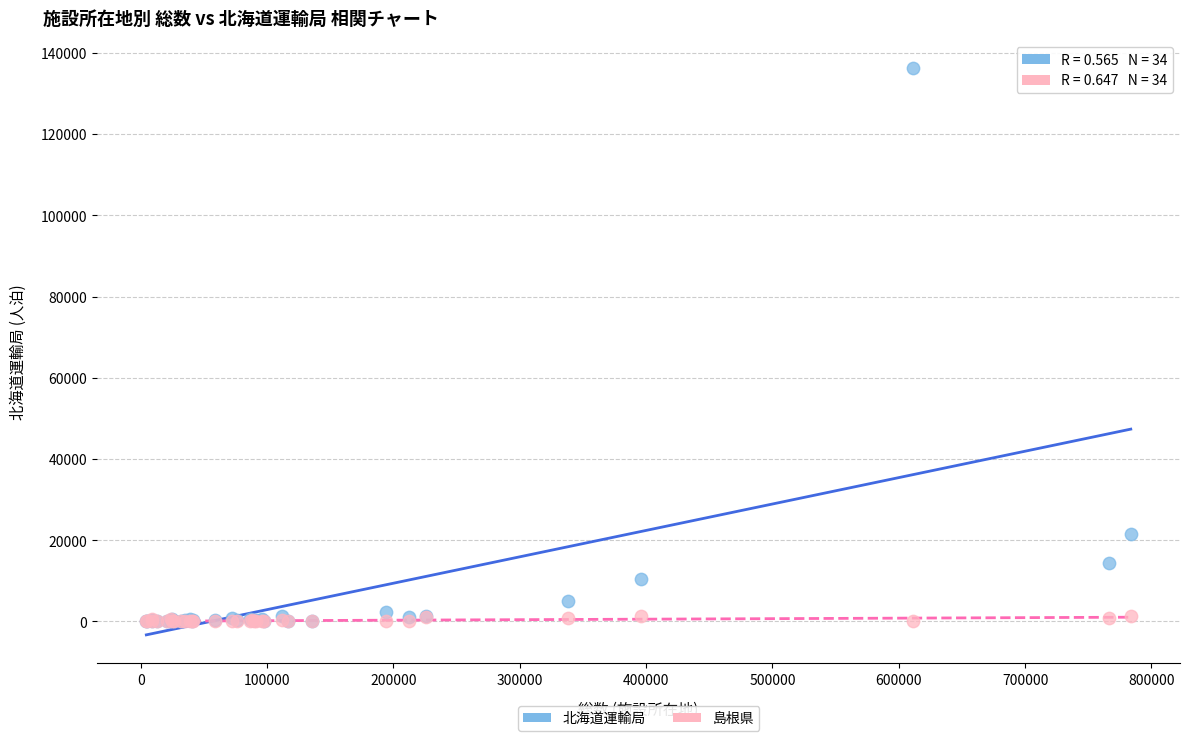

Which series has the widest spread of Y values?

北海道運輸局